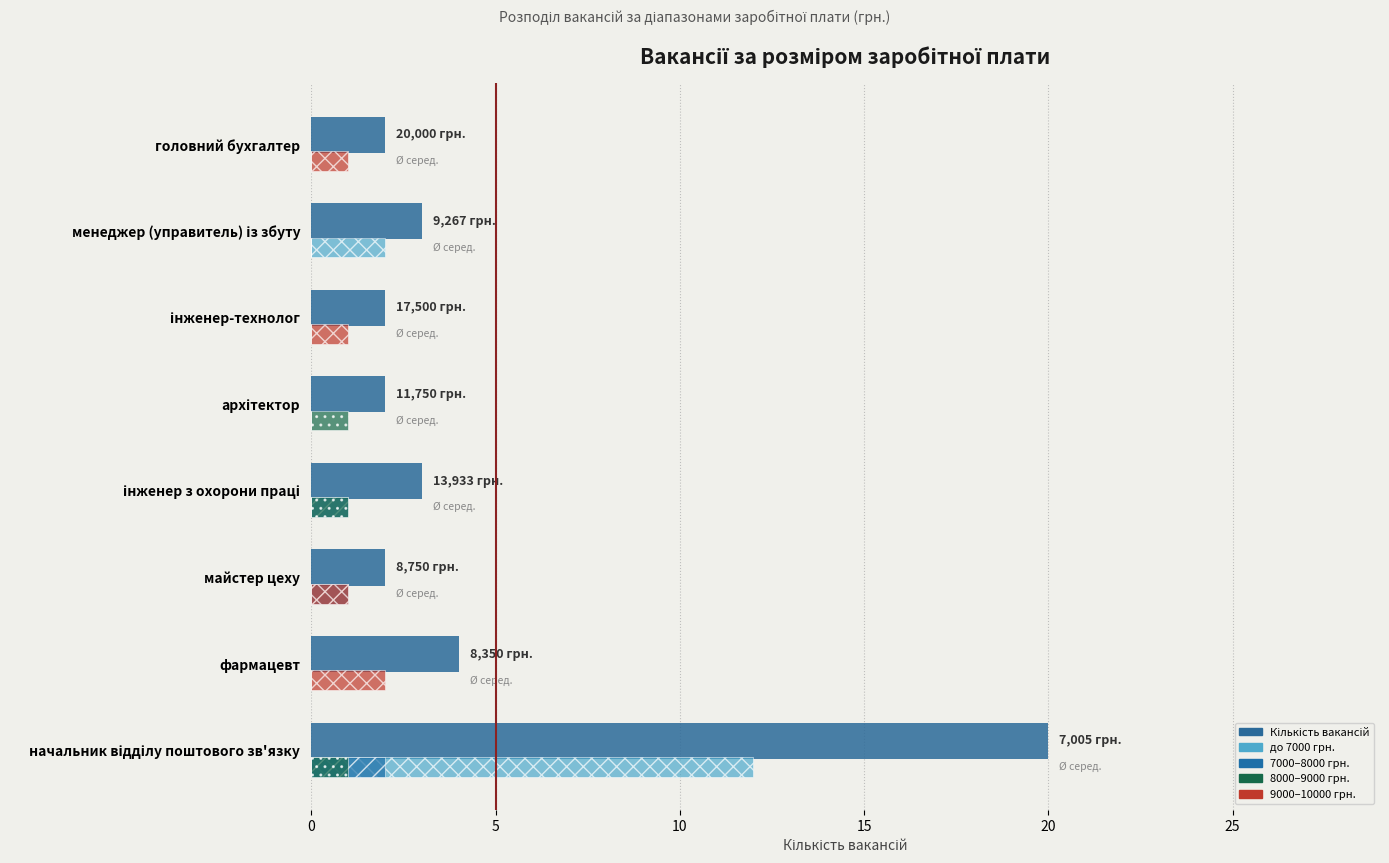

How many categories are shown in the chart?

8